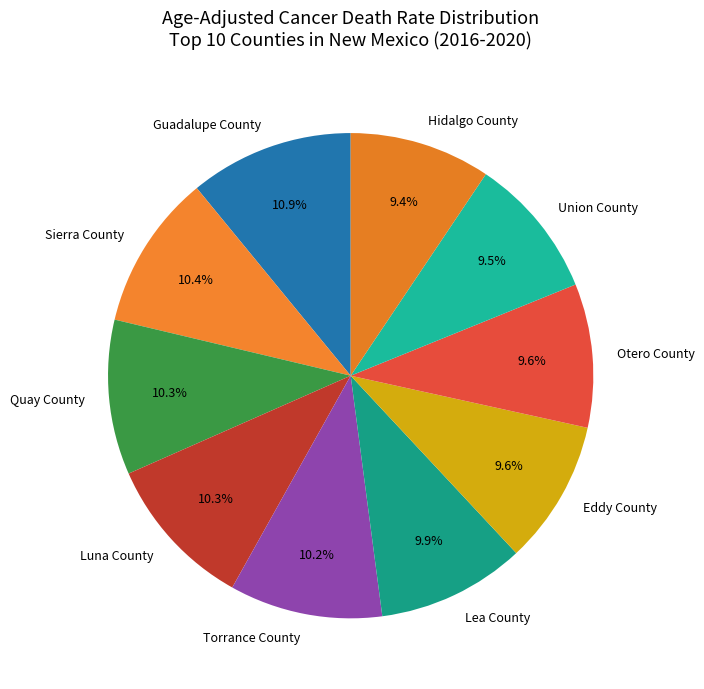

To the nearest percent, what percentage of the pie is Quay County?

10%